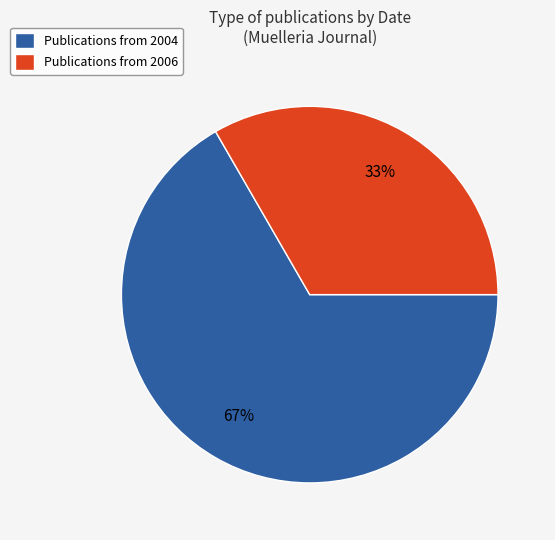

Which slice represents more than half of the pie?

Publications from 2004